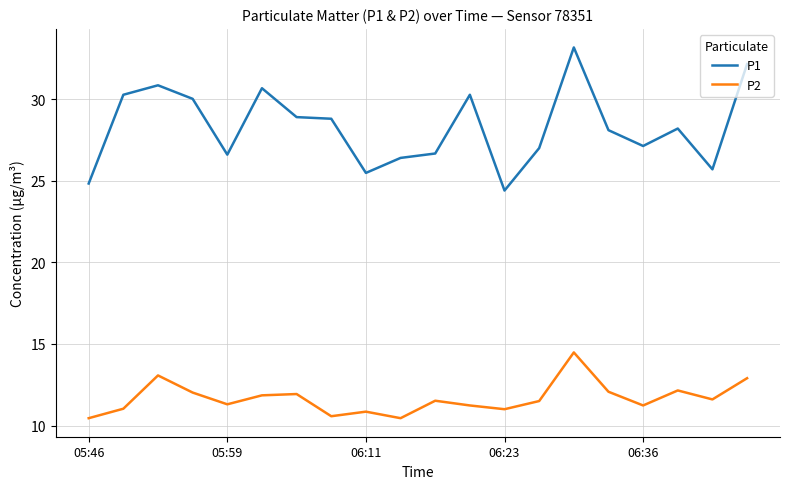

What is the greatest value displayed?

33.2